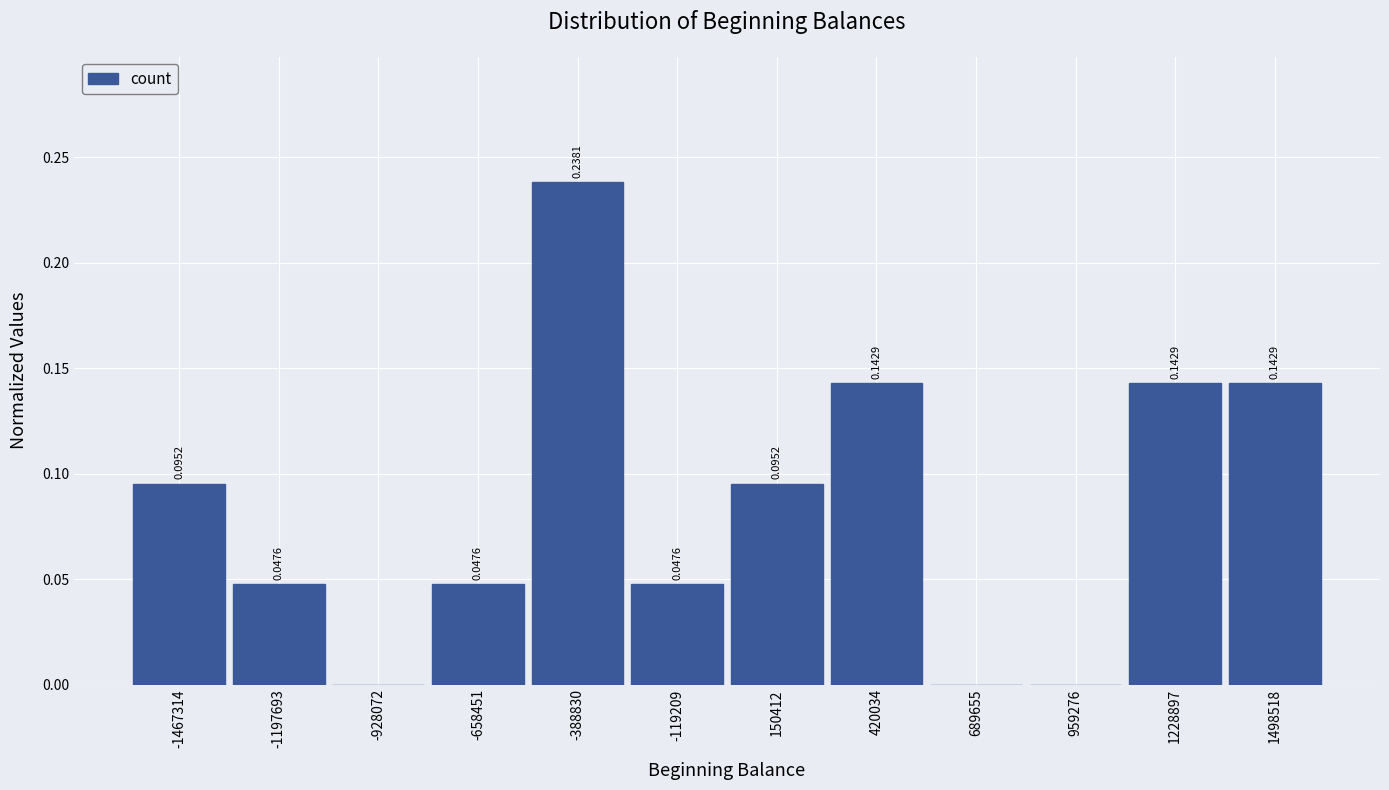

Between 150412 and 689655, which is larger?

150412